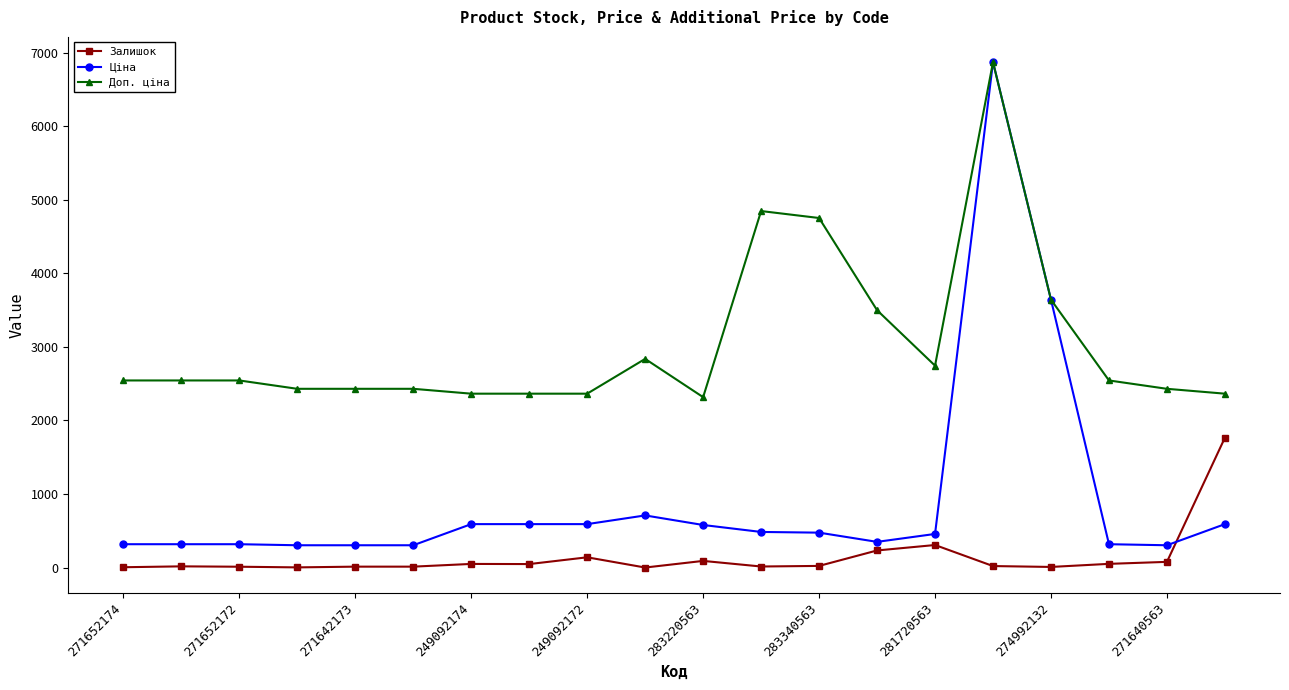

Rank the series by their average value, from lowest to highest.

Залишок, Ціна, Доп. ціна